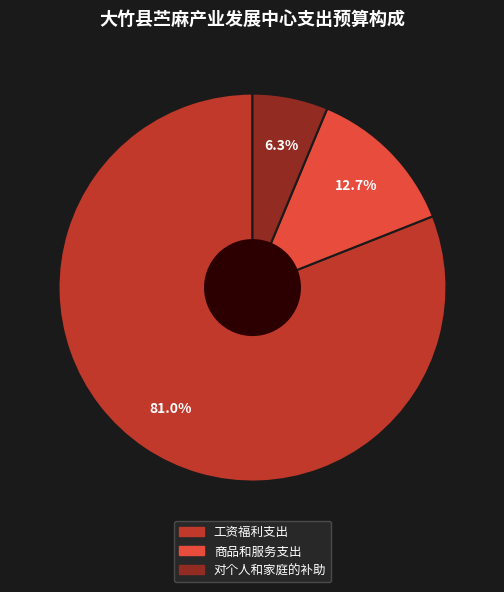

To the nearest percent, what portion does 对个人和家庭的补助 represent?

6%